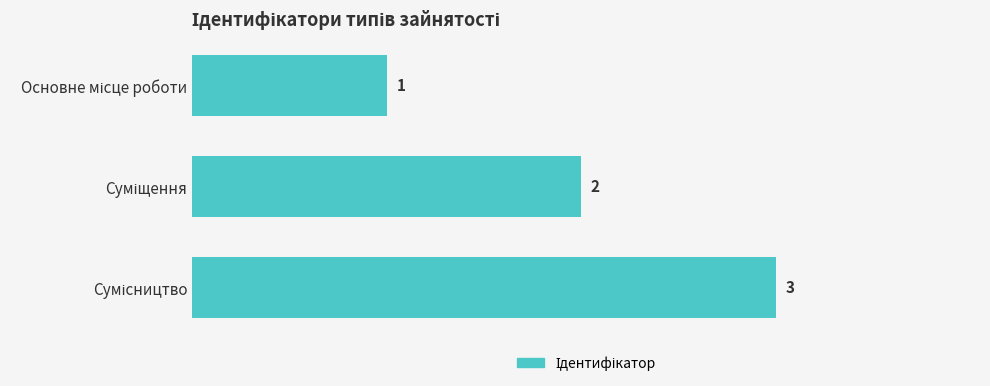

What is the greatest value displayed?

3